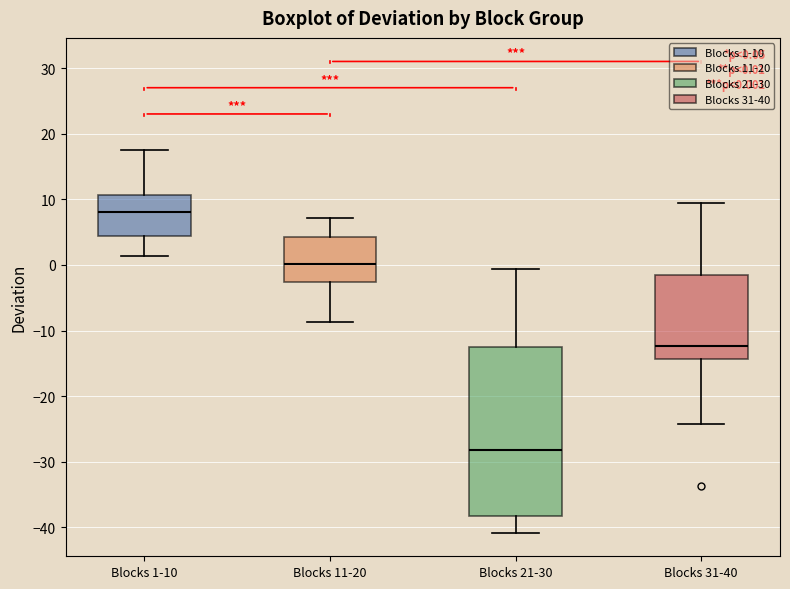

Which box has the lowest median line?

Blocks 21-30